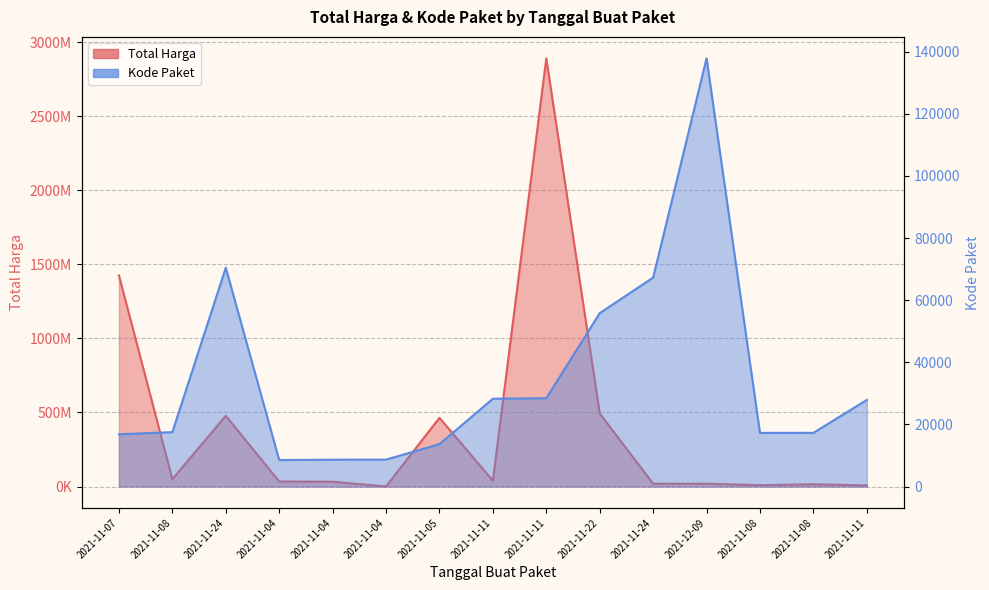

What are all the series names shown in the legend?

Total Harga, Kode Paket